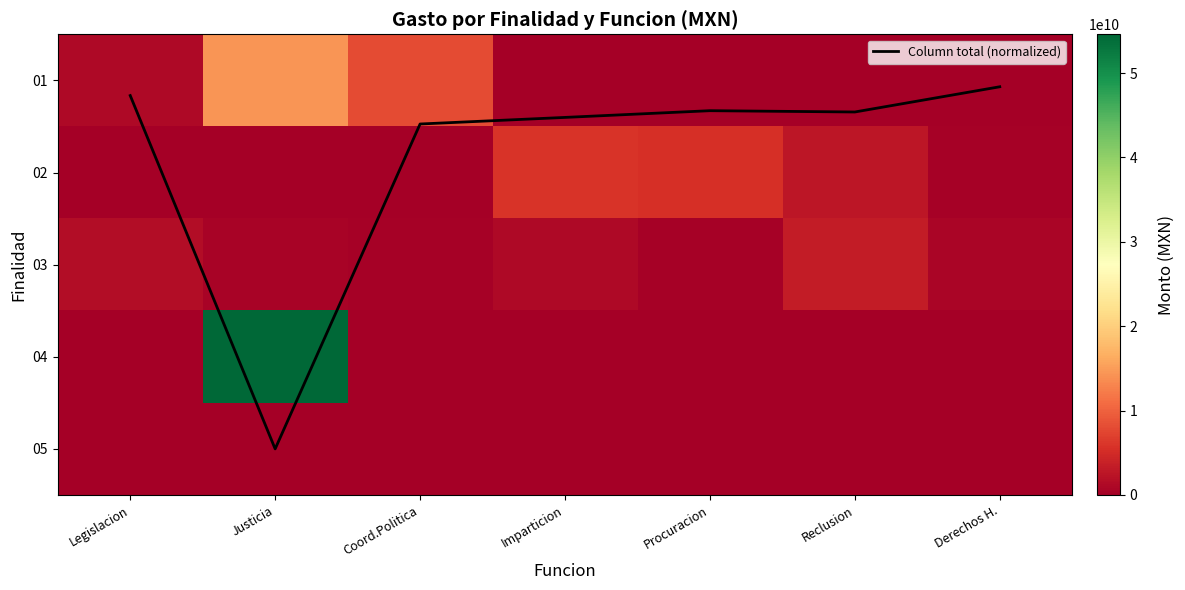

Is the value of 03 at Derechos H. greater than the value of 04 at Reclusion?

Yes